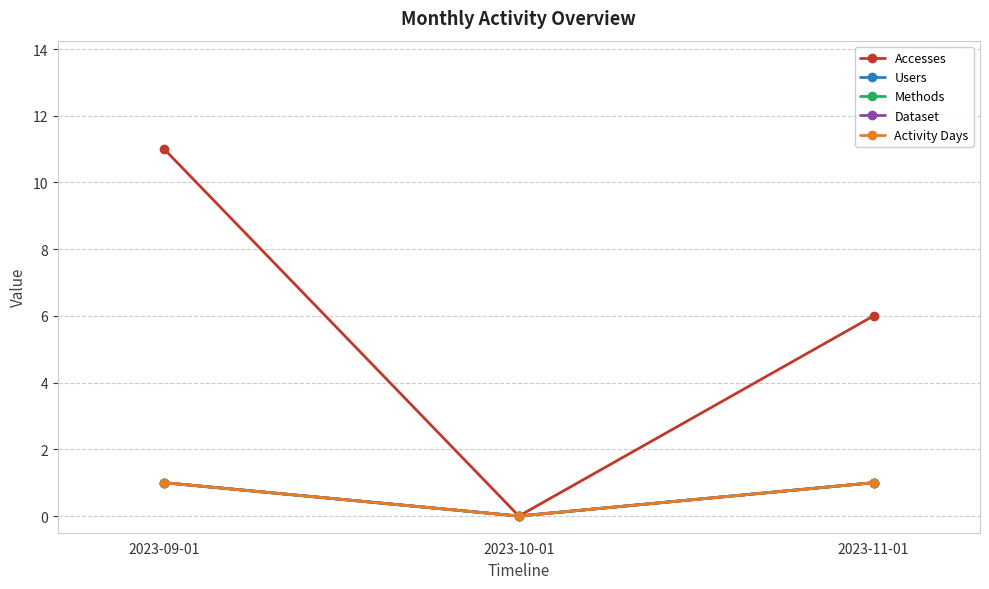

Reading right to left, transcribe all the data shown in this chart.

Accesses: 6	0	11
Users: 1	0	1
Methods: 1	0	1
Dataset: 1	0	1
Activity Days: 1	0	1